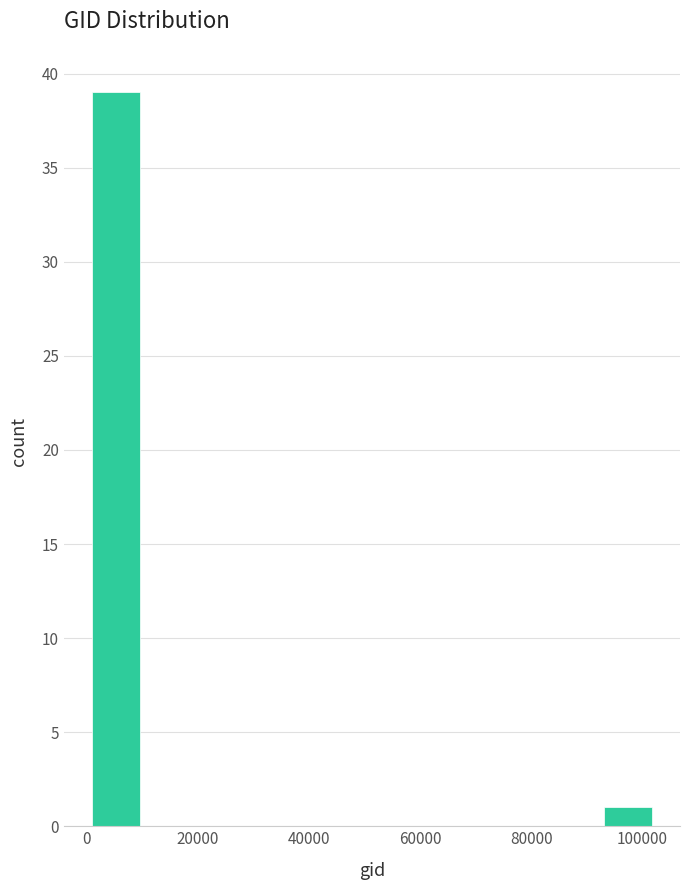

Which range on the x-axis has the tallest bar?

0 to 10000